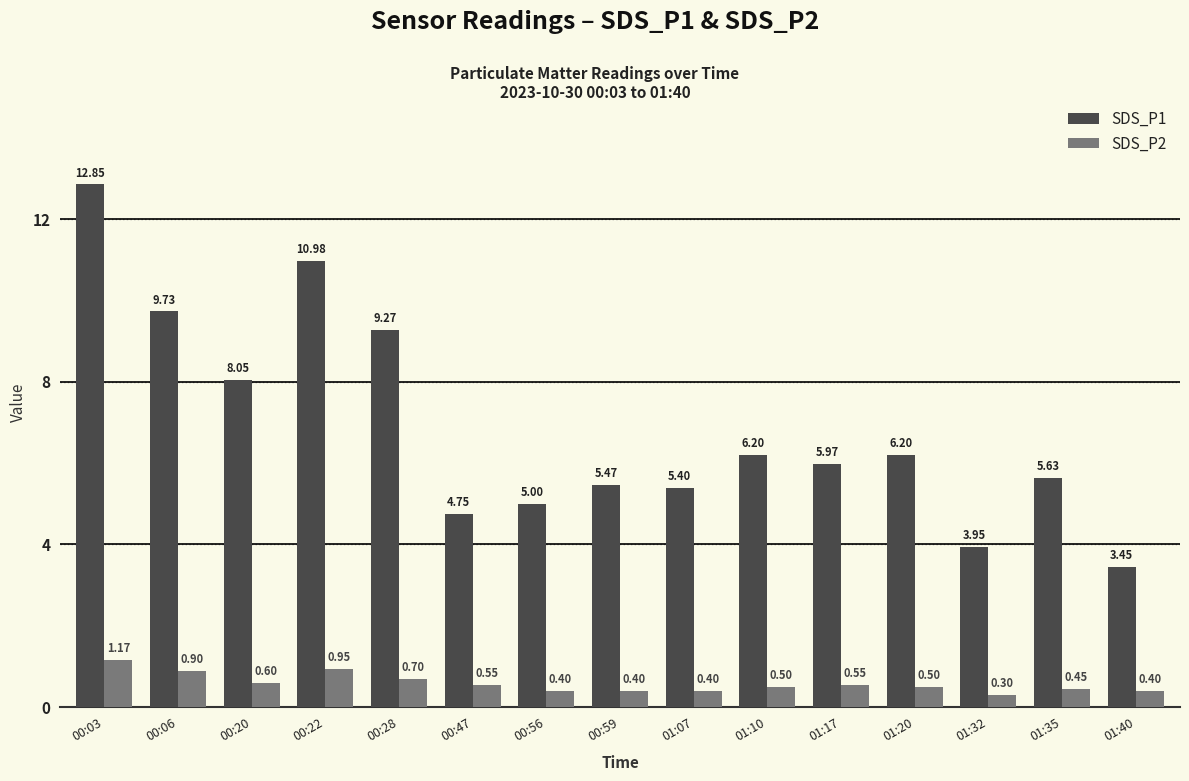

List the series in order of their overall mean, lowest first.

SDS_P2, SDS_P1